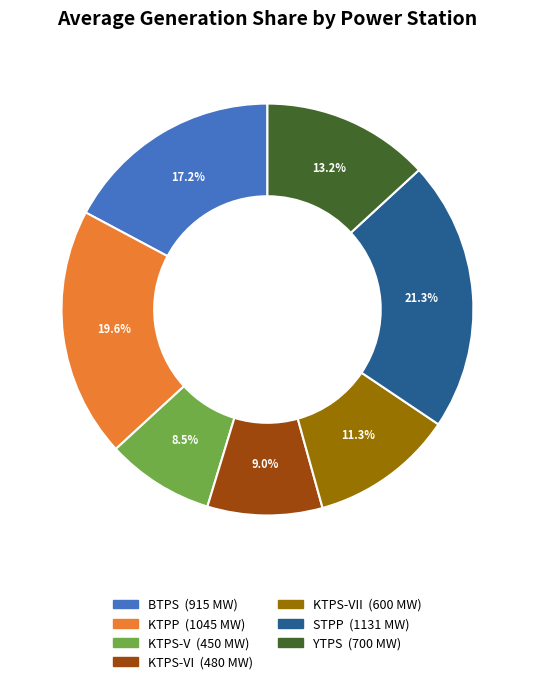

How many slices are in this pie chart?

7